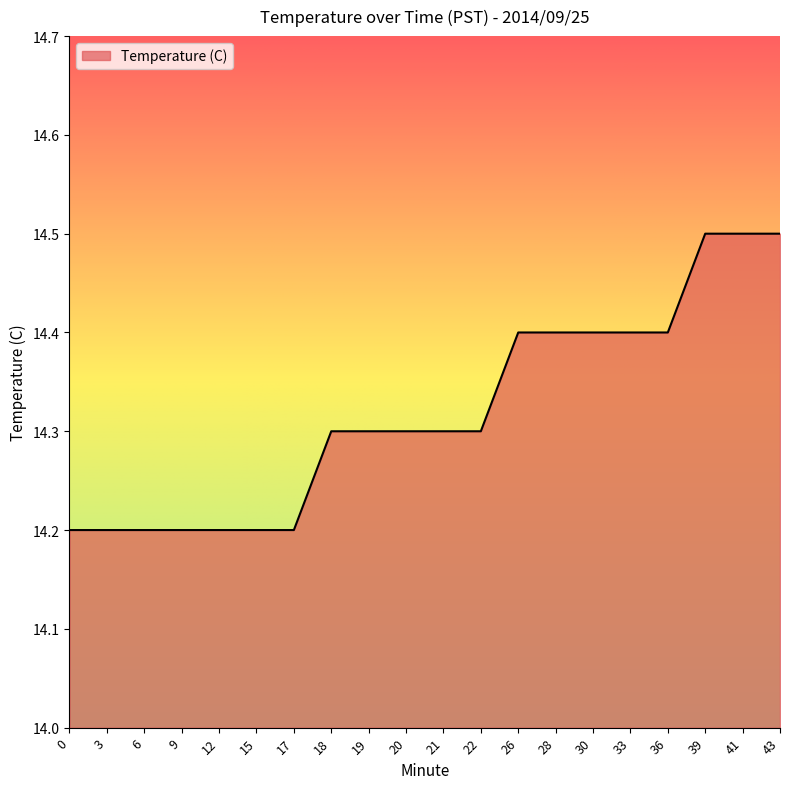

The chart shows a value of 14.2 at 3. True or false?

True